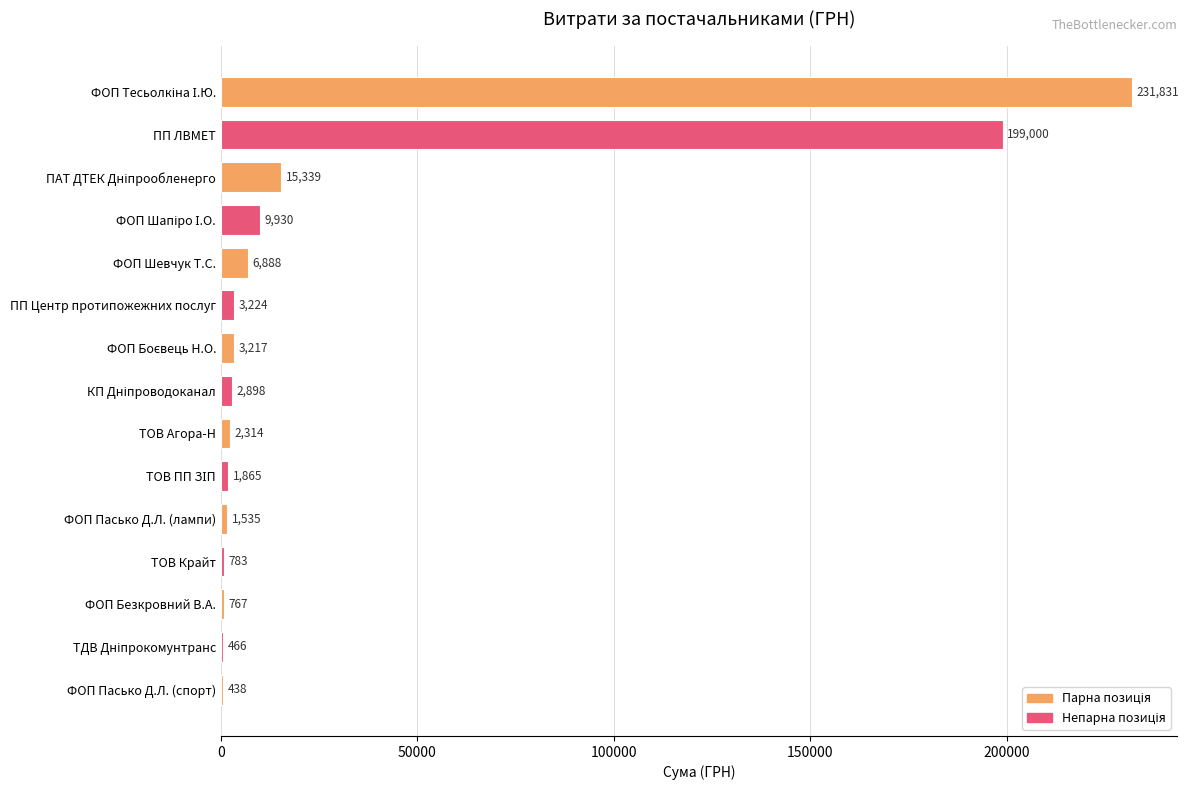

Where is the data nearest to the value 116134?

ПП ЛВМЕТ